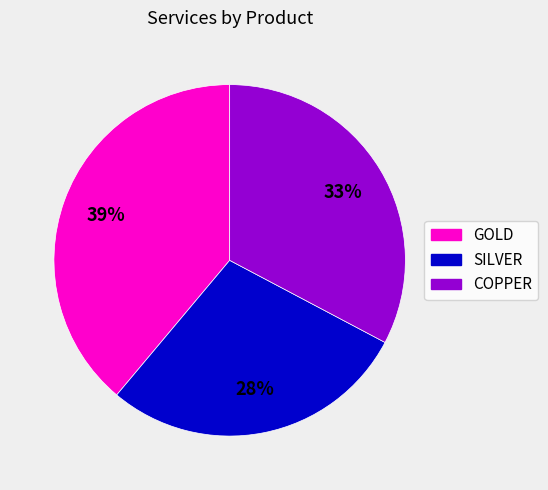

Which category has the biggest portion of the pie?

GOLD